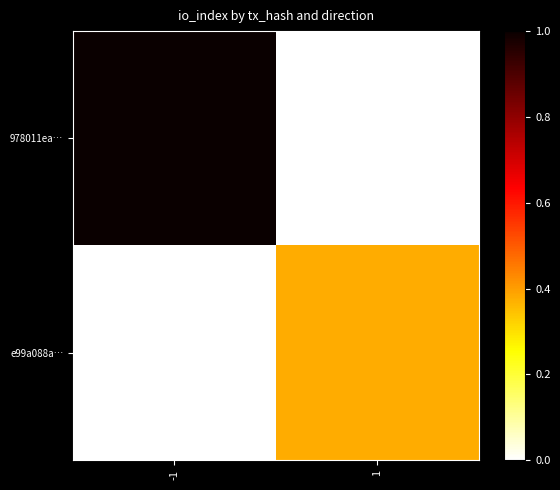

Reading left to right, extract all data points from this chart.

978011ea…: -1=1.0	1=0.0
e99a088a…: -1=0.0	1=0.4